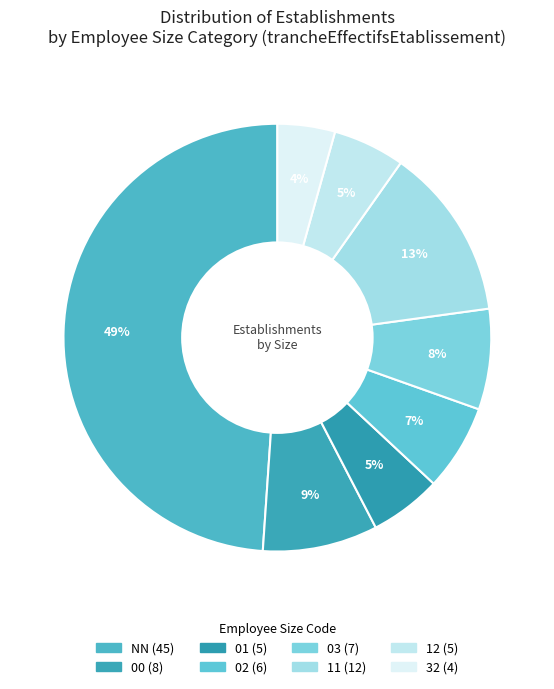

Count the number of slices in the pie.

8